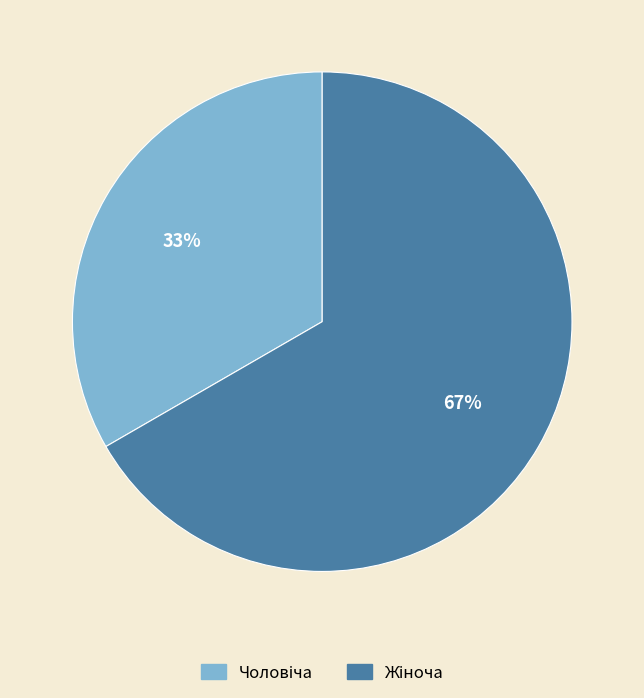

To the nearest percent, what is the average slice percentage?

50%